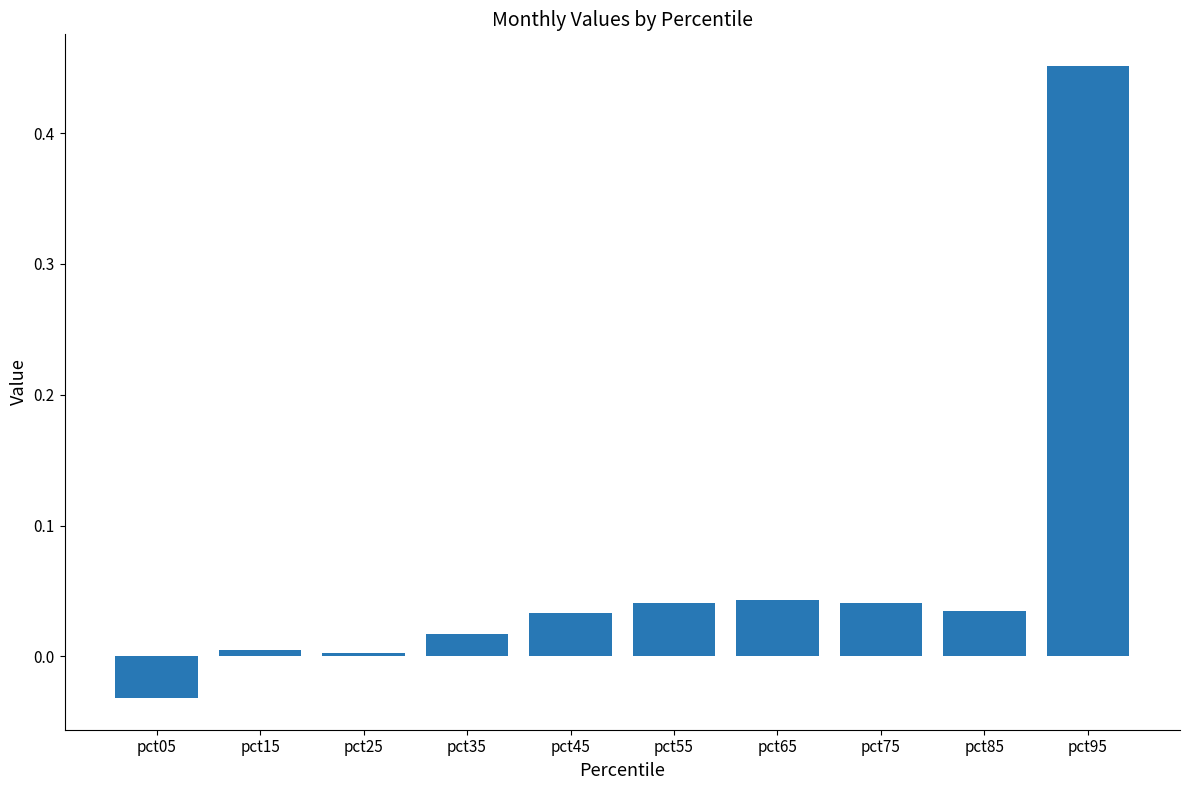

What is the sum of all values?

0.6